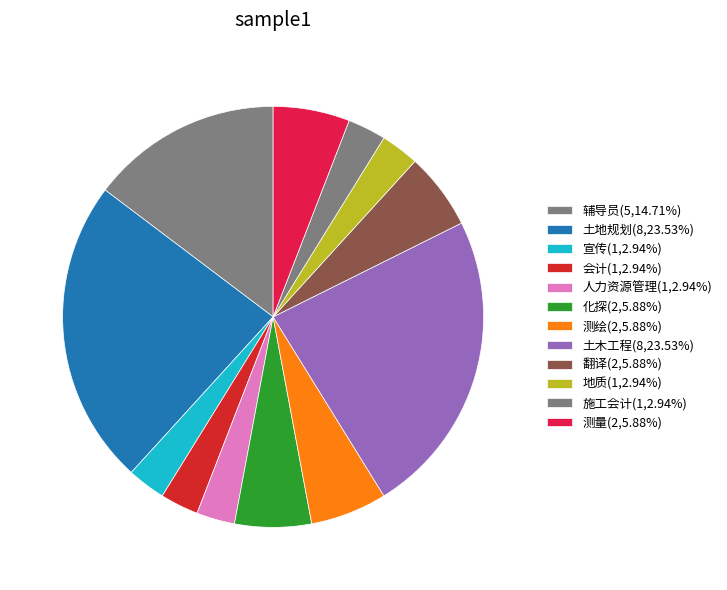

How many slices are in this pie chart?

12